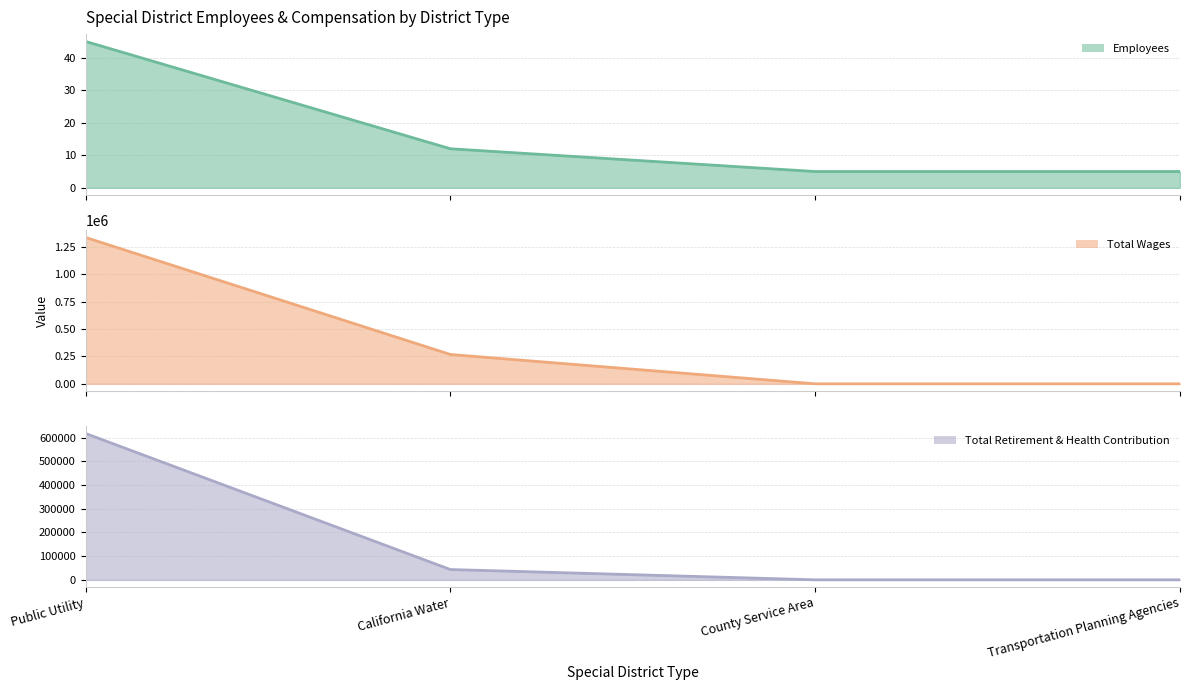

Reading left to right, transcribe all the data shown in this chart.

Employees (line): 45	12	5	5
Total Wages (line): 1333979	267323	0	0
Total Retirement & Health Contribution (line): 617780	43474	0	0